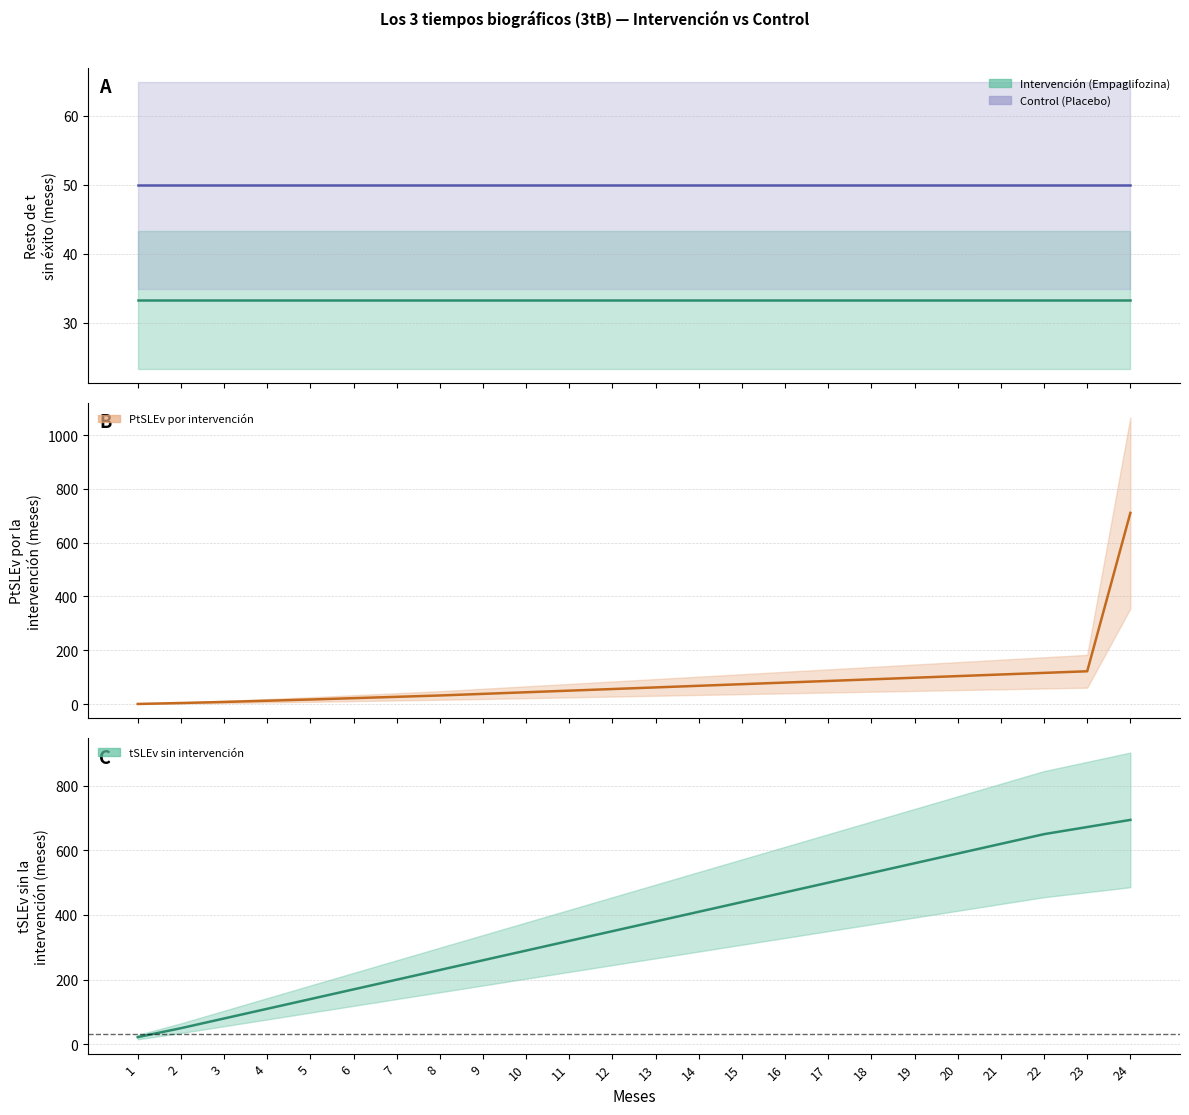

What is the sum of the PtSLEv por intervención values at 4 and 2?

16.5